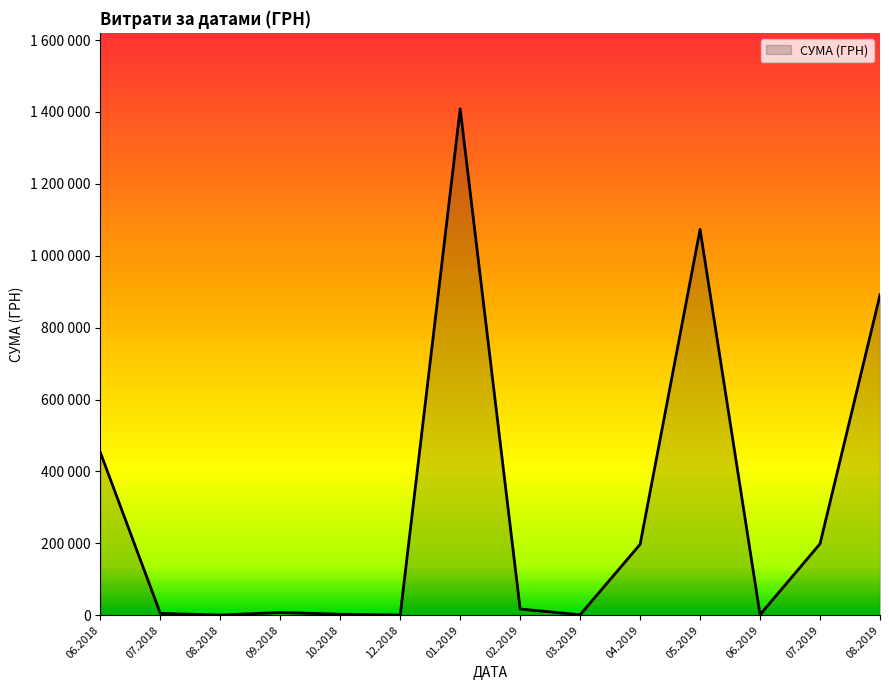

Is this an area chart (filled region under the line)?

Yes